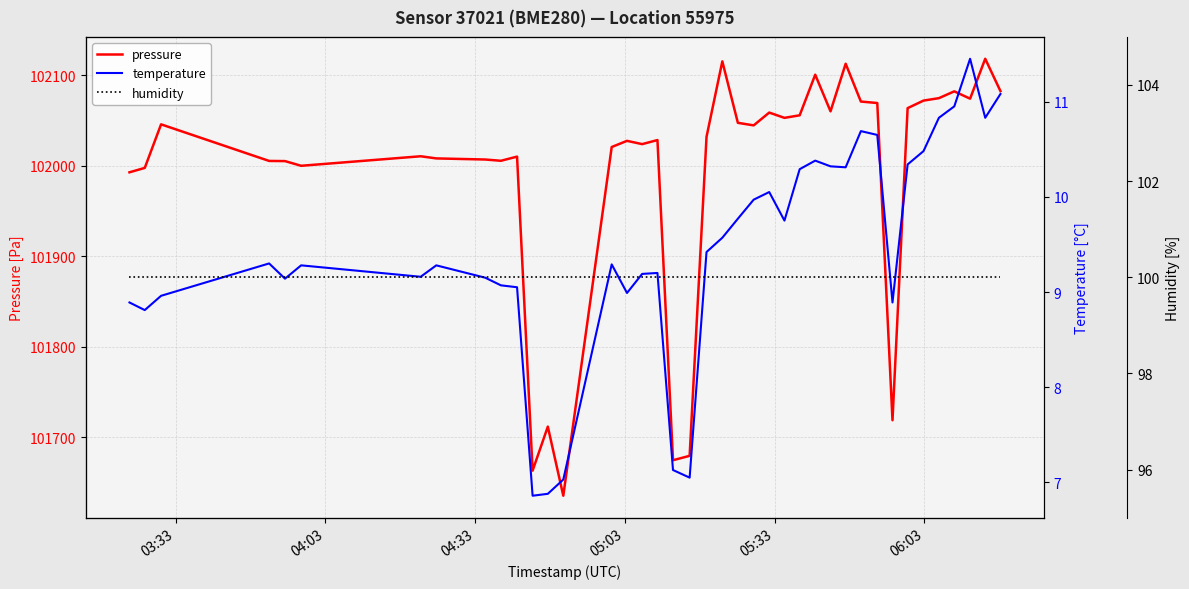

Count the number of categories in the chart.

40